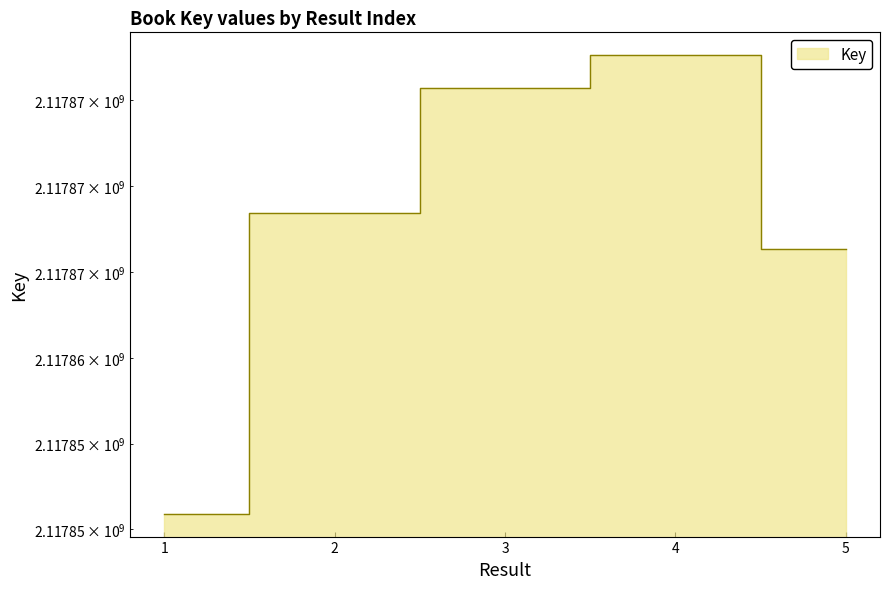

Does the chart display data point markers on the line(s)?

No